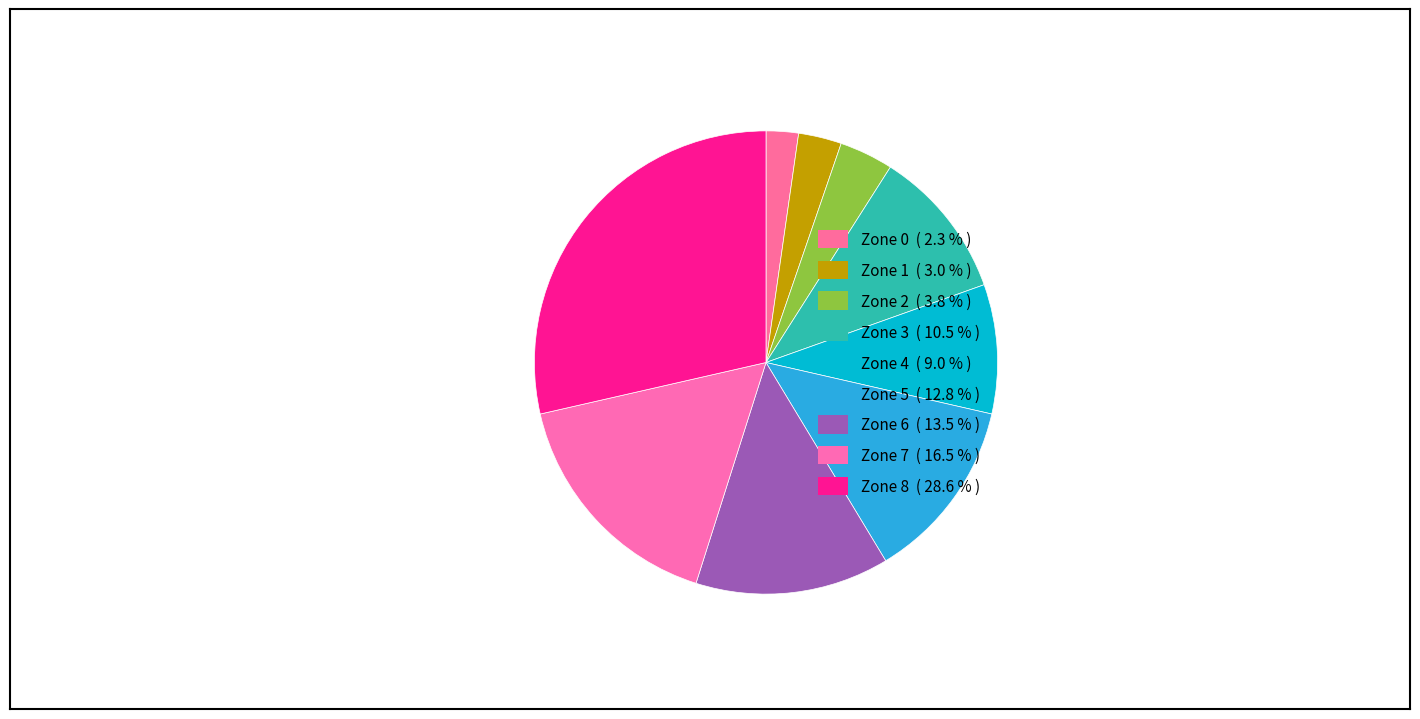

How many segments does this pie chart have?

9